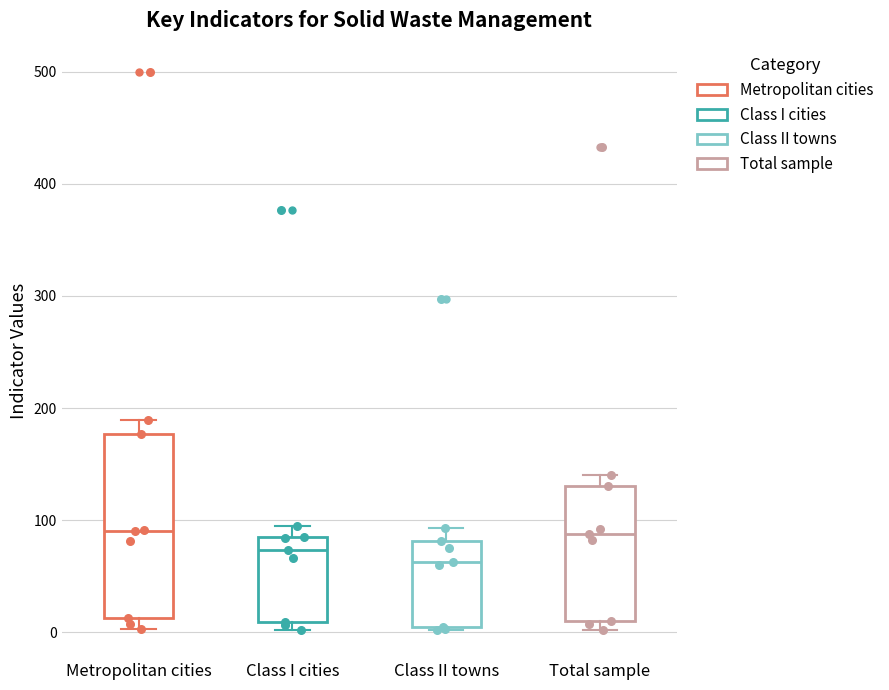

Reading left to right, transcribe this box plot: for each box, give where its median line is, the range the box spans, and where its two whiskers end, as read against the y-axis. The values are not printed on the chart, so give them approximately, as read against the axis.

Metropolitan cities: median 90, box 10 to 180, whiskers 0 to 190
Class I cities: median 70, box 10 to 90, whiskers 0 to 100
Class II towns: median 60, box 10 to 80, whiskers 0 to 90
Total sample: median 90, box 10 to 130, whiskers 0 to 140